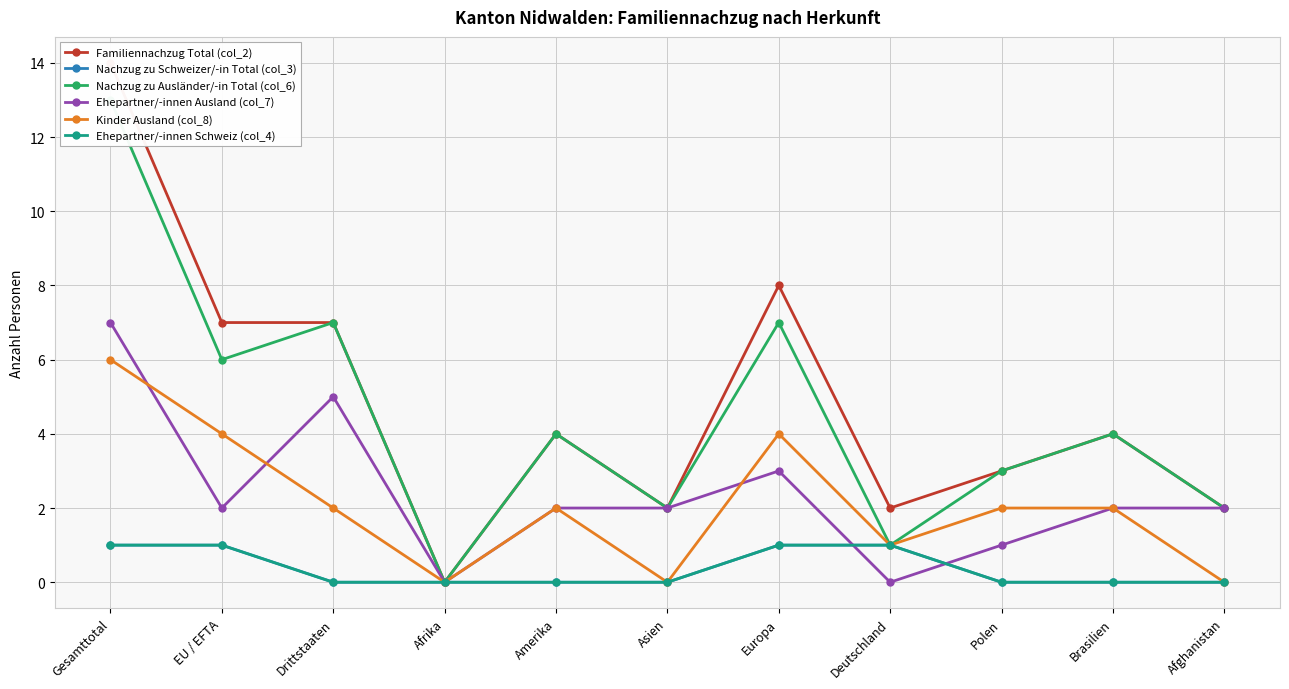

How many positive values does the Ehepartner/-innen Schweiz (col_4) series have?

4